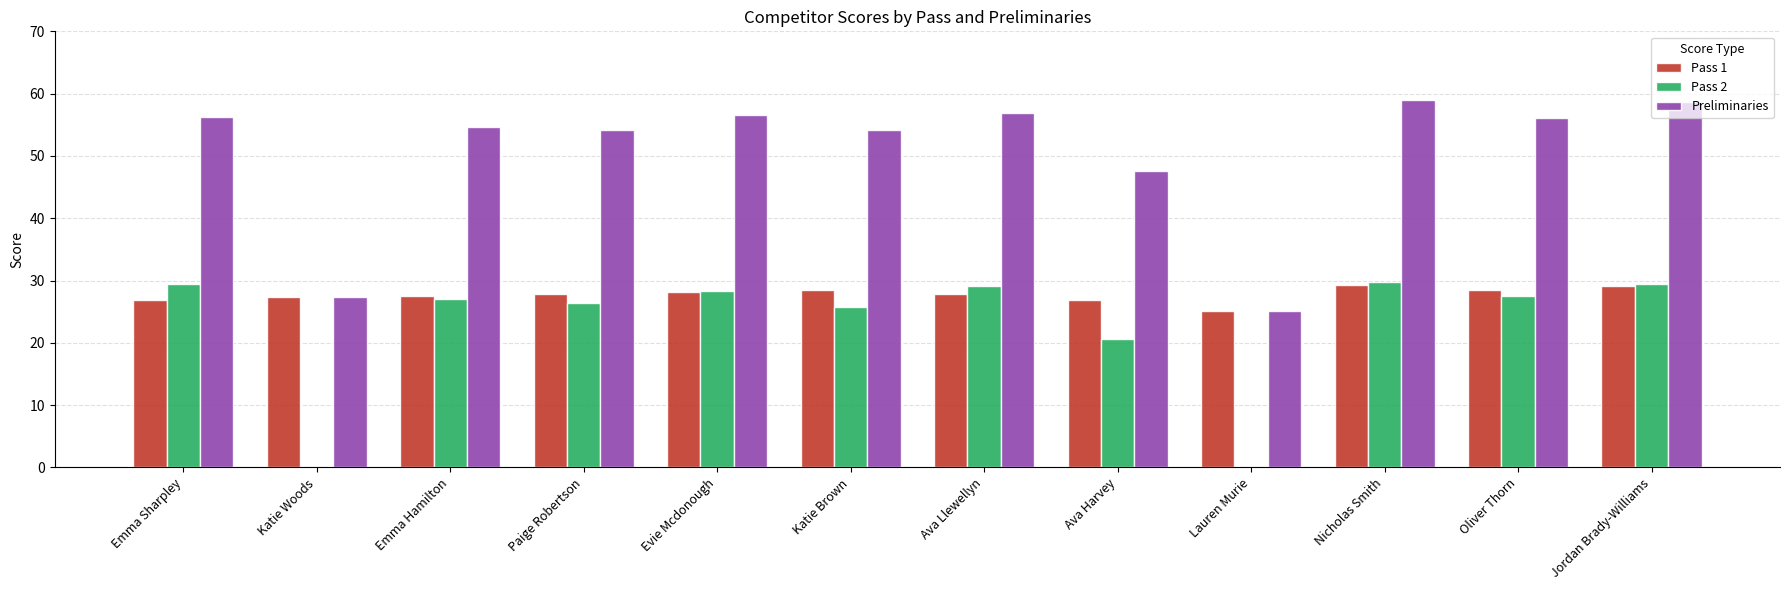

Is it true that Pass 2 equals 6.0 at Ava Llewellyn?

False